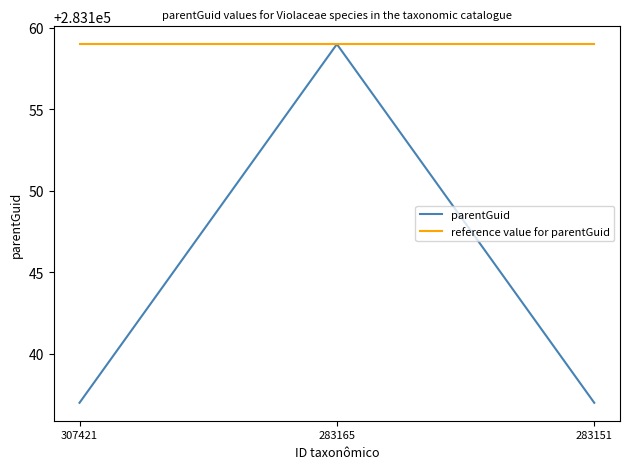

What is the total value across all series at 283151?

566296